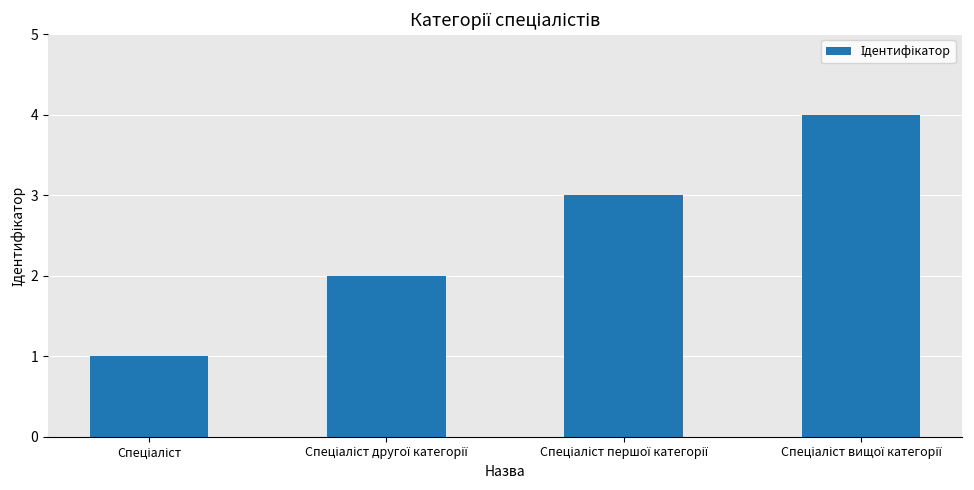

What is the sum of all values?

10